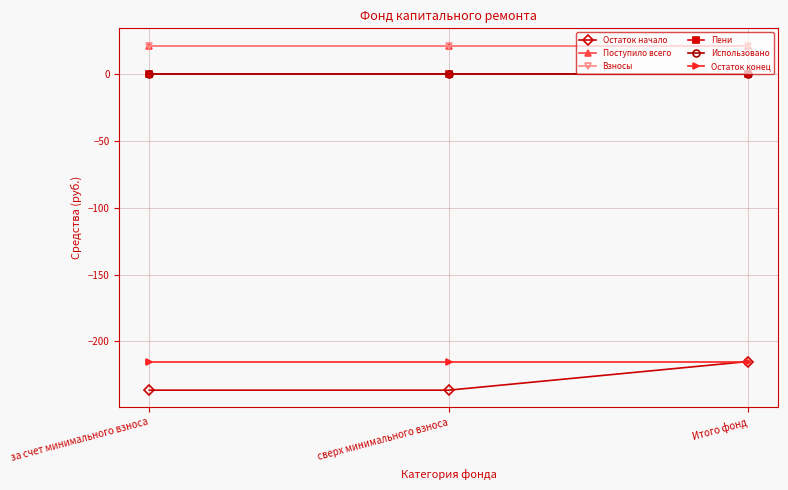

How many lines are shown in the chart?

6